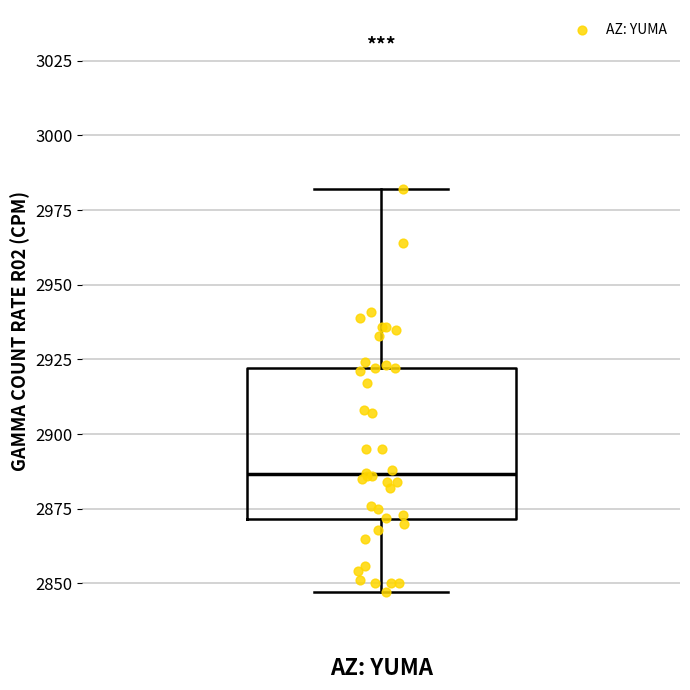

Read this box plot against the y-axis: the position of the median line, the range covered by the box, and the ends of both whiskers. The values are not printed on the chart, so give them approximately, as read against the axis.

median 2885, box 2870 to 2920, whiskers 2845 to 2980